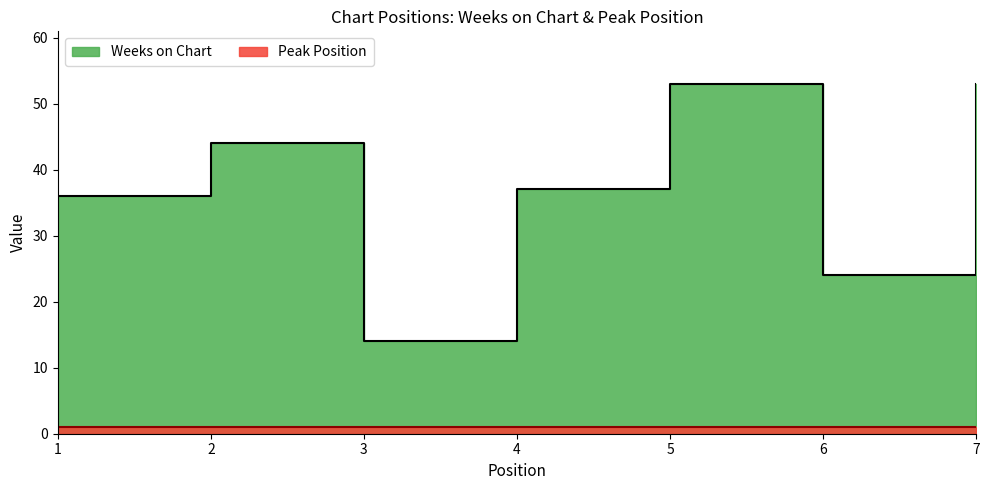

Is it true that the value at 4 is 37?

True